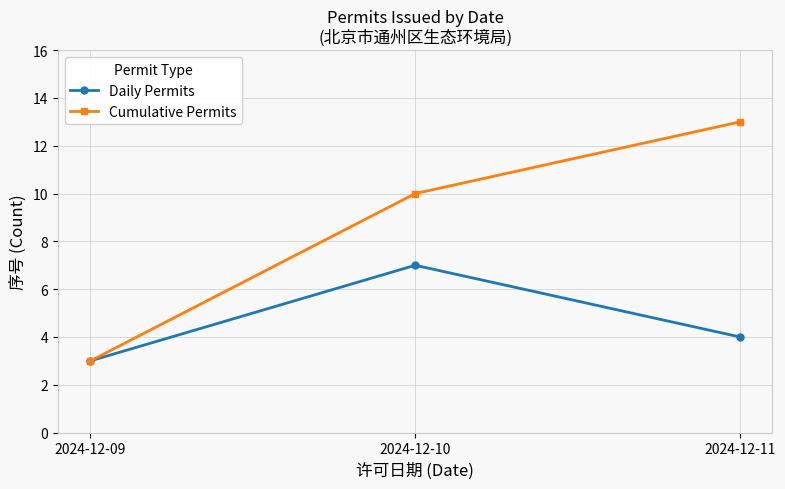

What is the maximum value for Daily Permits?

7